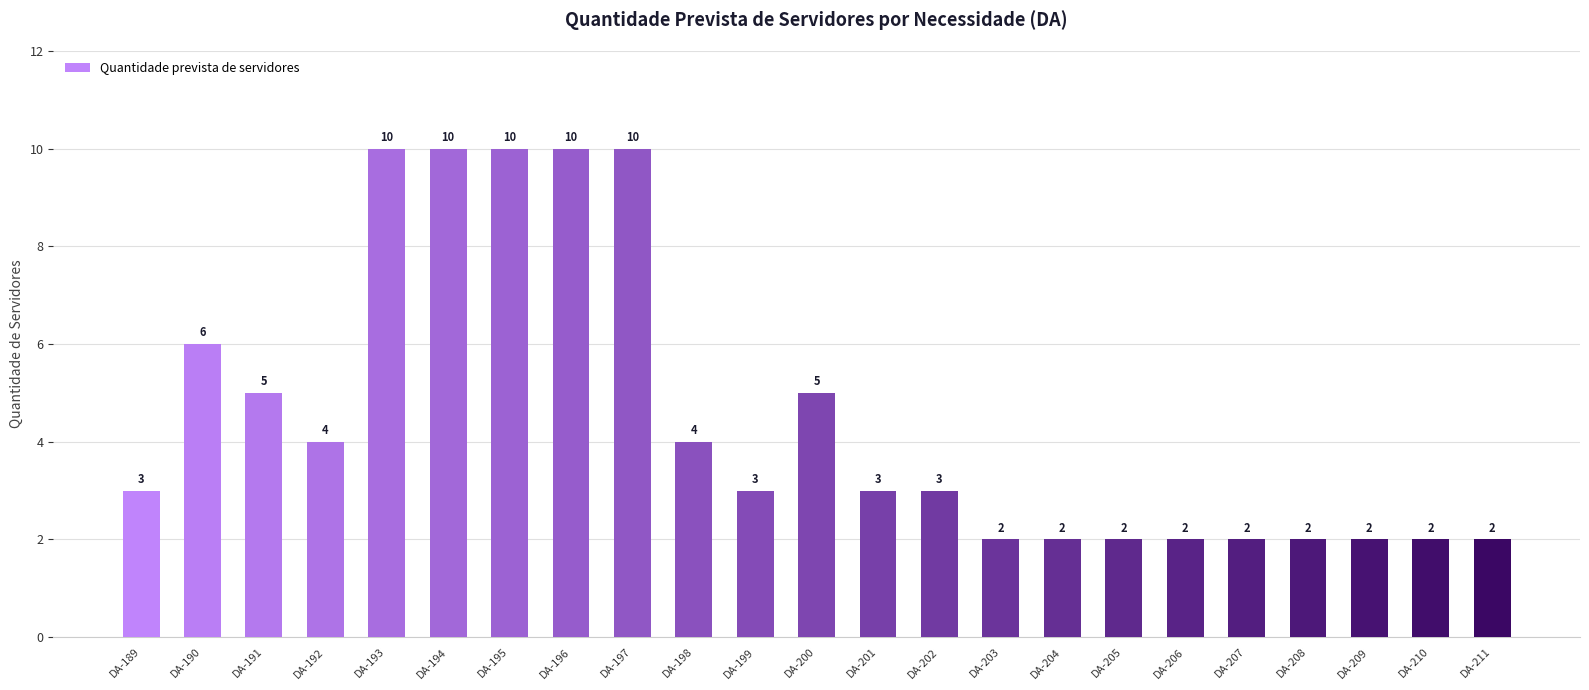

Reading left to right, transcribe all the data shown in this chart.

DA-189=3	DA-190=6	DA-191=5	DA-192=4	DA-193=10	DA-194=10	DA-195=10	DA-196=10	DA-197=10	DA-198=4	DA-199=3	DA-200=5	DA-201=3	DA-202=3	DA-203=2	DA-204=2	DA-205=2	DA-206=2	DA-207=2	DA-208=2	DA-209=2	DA-210=2	DA-211=2